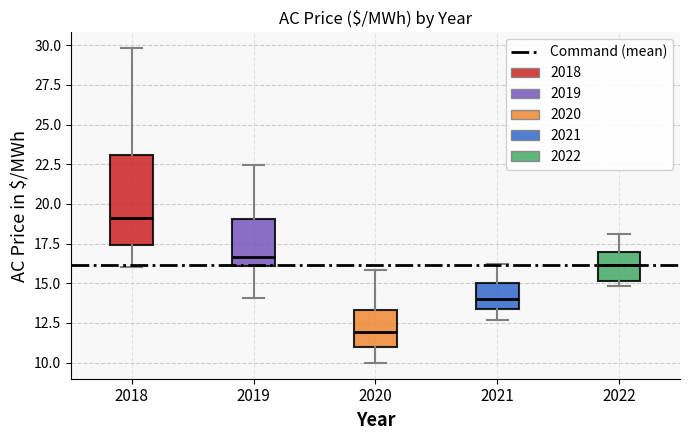

Which box is the tallest, from its lower edge to its upper edge?

2018